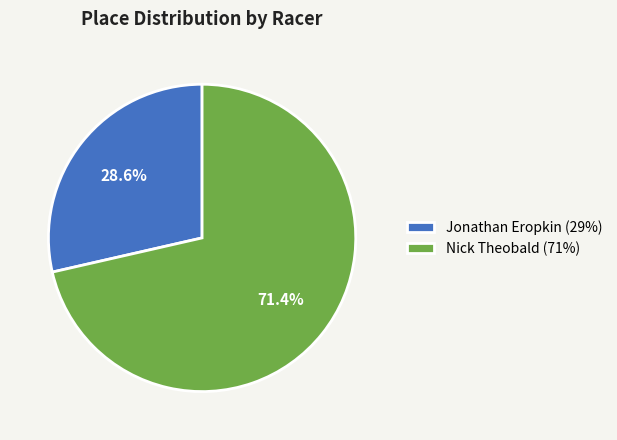

To the nearest percent, what is the combined percentage of Nick Theobald and Jonathan Eropkin?

100%